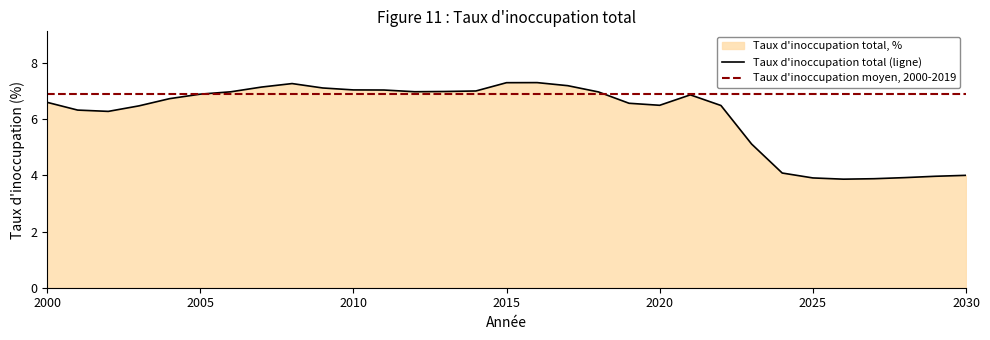

Reading right to left, list all the values displayed in this chart.

Taux d'inoccupation total (ligne): 4.0	4.0	3.9	3.9	3.9	3.9	4.1	5.1	6.5	6.9	6.5	6.6	7.0	7.2	7.3	7.3	7.0	7.0	7.0	7.0	7.0	7.1	7.3	7.1	7.0	6.9	6.7	6.5	6.3	6.3	6.6
Taux d'inoccupation moyen, 2000-2019: 6.9	6.9	6.9	6.9	6.9	6.9	6.9	6.9	6.9	6.9	6.9	6.9	6.9	6.9	6.9	6.9	6.9	6.9	6.9	6.9	6.9	6.9	6.9	6.9	6.9	6.9	6.9	6.9	6.9	6.9	6.9